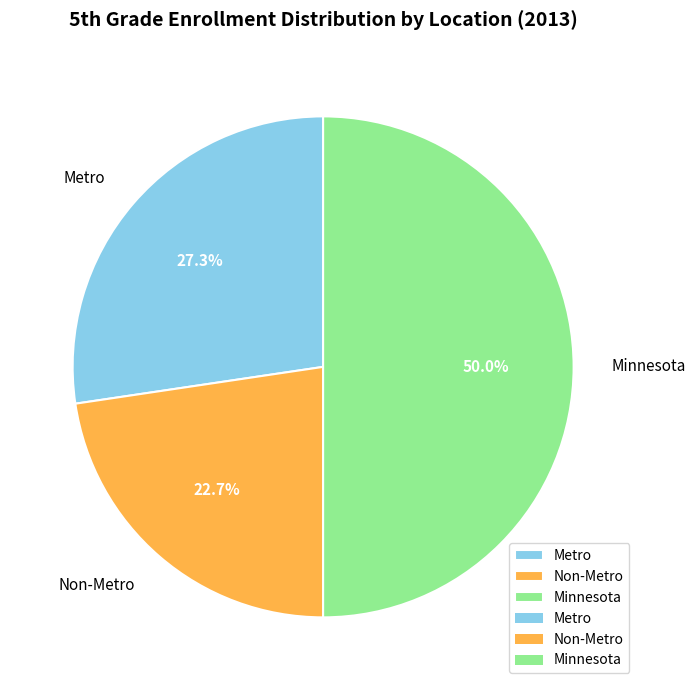

What is the total percentage of Non-Metro and Minnesota?

72.7%